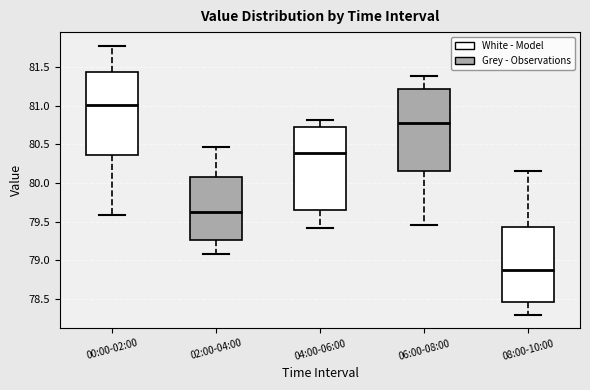

Reading left to right, read every box against the y-axis: the position of its median line, the range the box covers, and the ends of its whiskers. The values are not printed on the chart, so give them approximately, as read against the axis.

00:00-02:00: median 81.00, box 80.35 to 81.45, whiskers 79.60 to 81.80
02:00-04:00: median 79.65, box 79.25 to 80.10, whiskers 79.10 to 80.45
04:00-06:00: median 80.40, box 79.65 to 80.70, whiskers 79.40 to 80.80
06:00-08:00: median 80.80, box 80.15 to 81.20, whiskers 79.45 to 81.40
08:00-10:00: median 78.85, box 78.45 to 79.45, whiskers 78.30 to 80.15